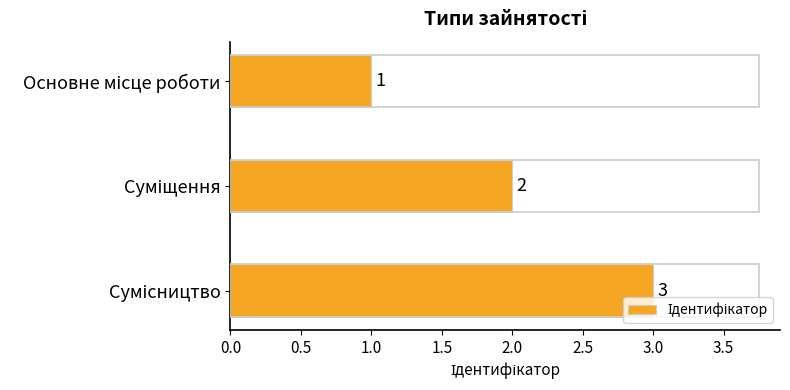

What is the sum of all values?

6